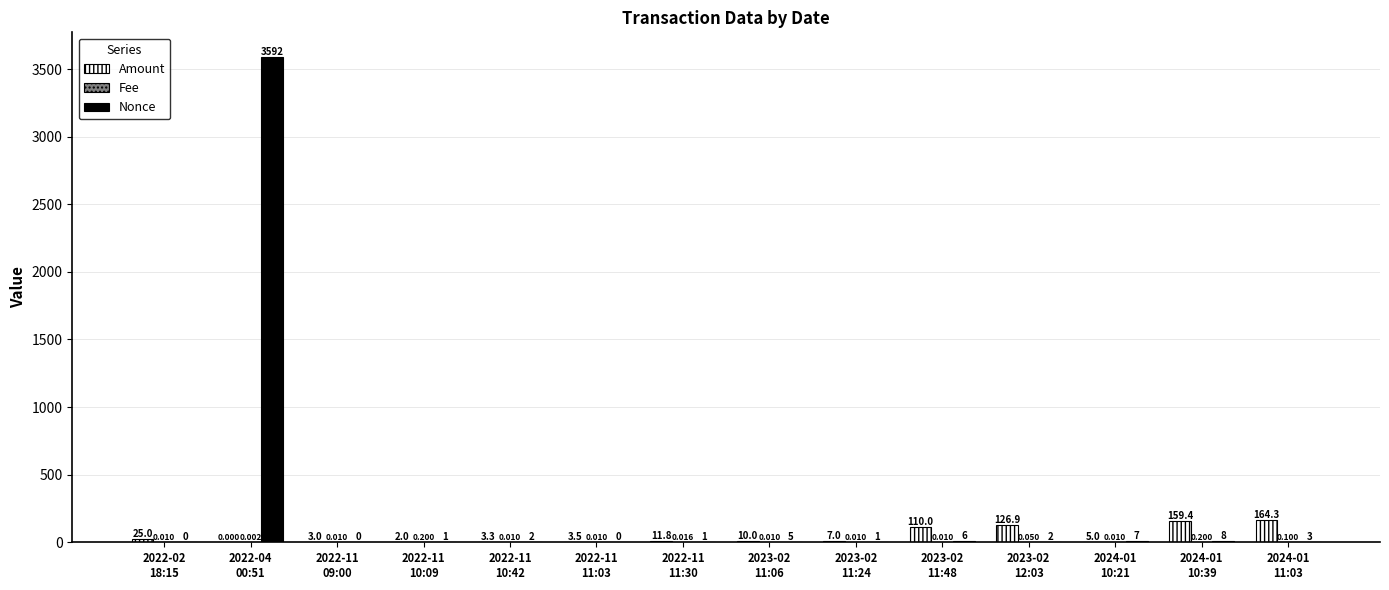

Which series has the largest total across all categories?

Nonce